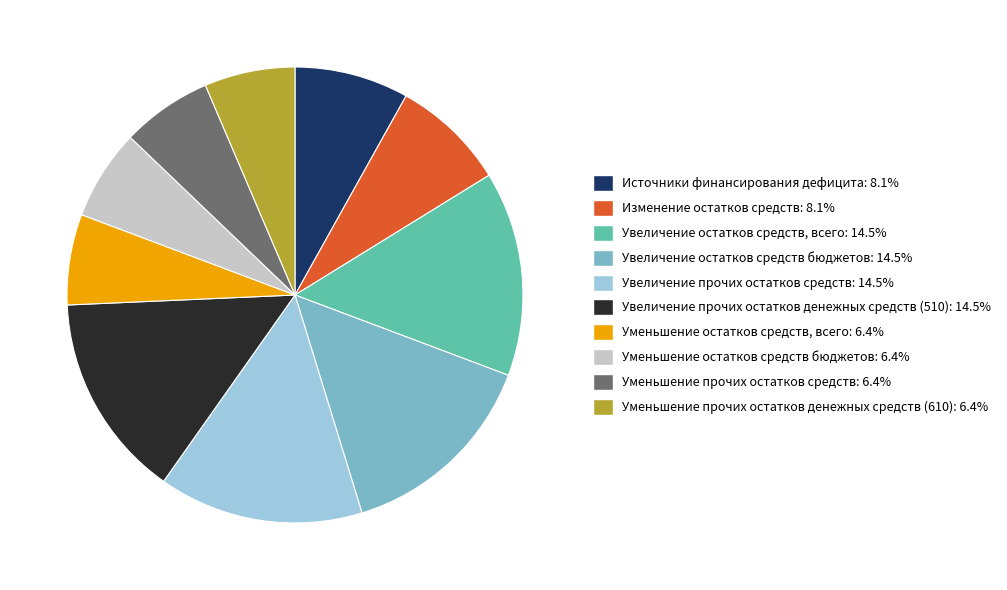

Does any single category account for the majority?

No